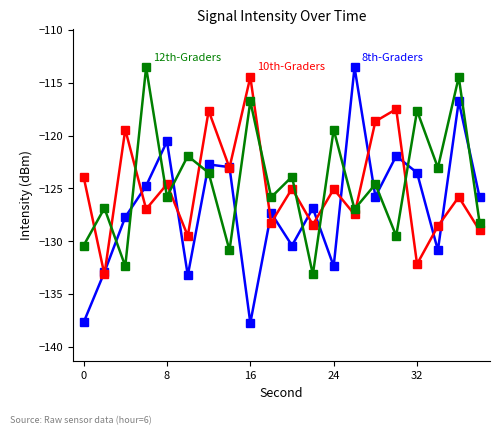

Count the number of data series in this chart.

3